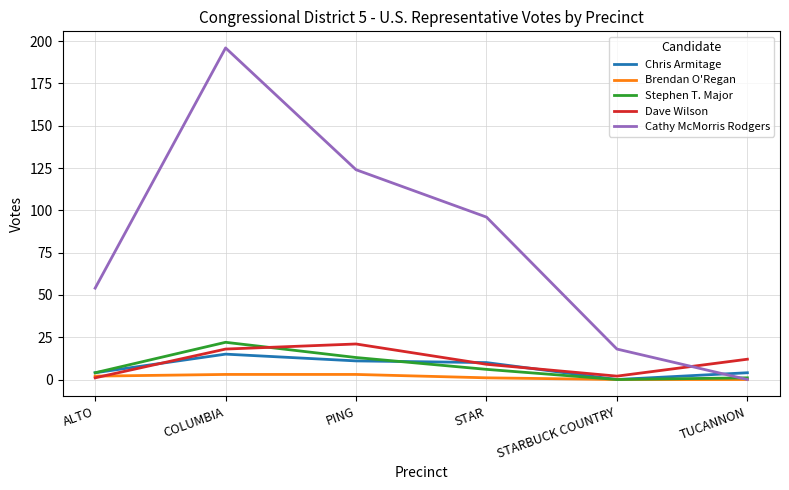

At which category is the sum across all series the highest?

COLUMBIA